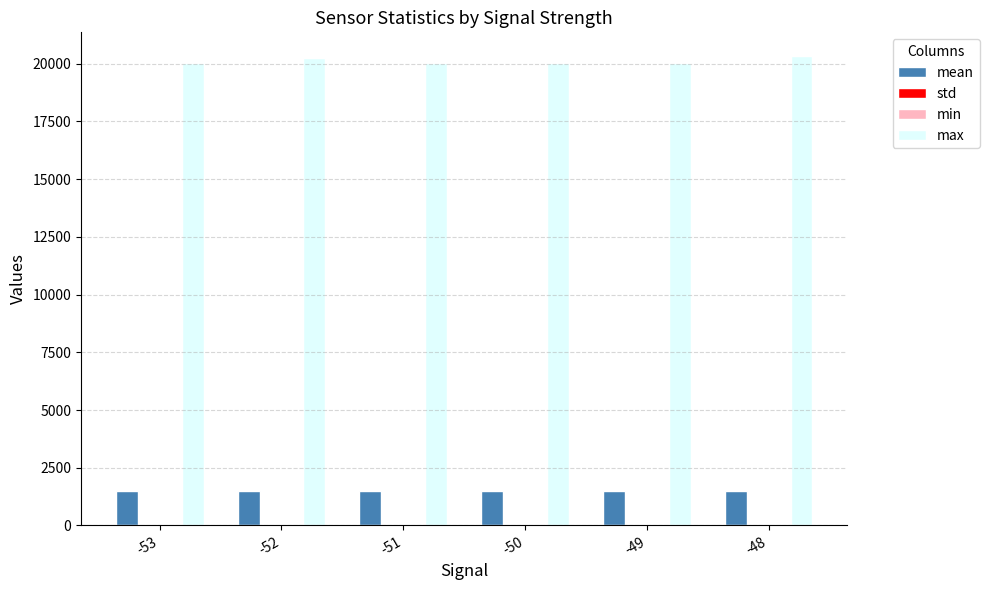

Which series has the largest total across all categories?

max